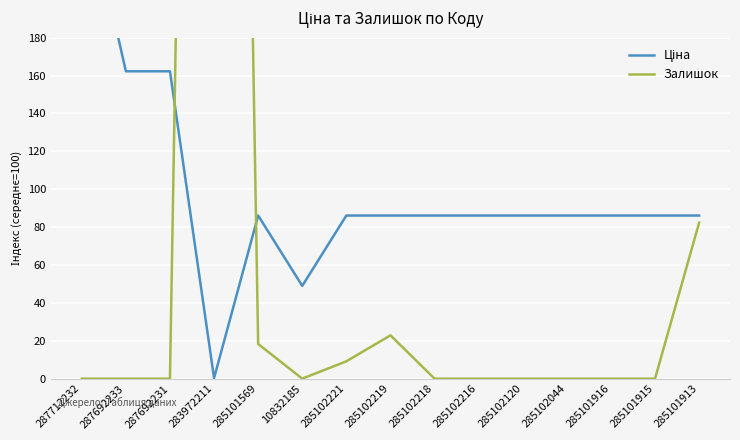

At which category is the sum across all series the highest?

283972211